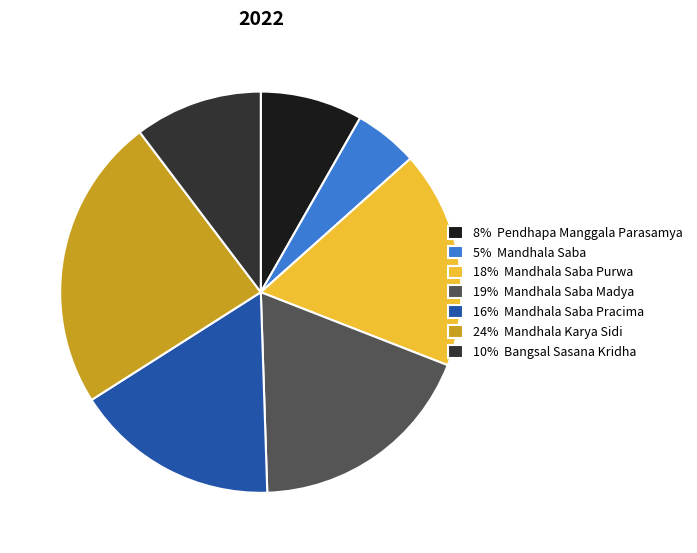

Is it true that 8% Pendhapa Manggala Parasamya is 17% of the pie?

False